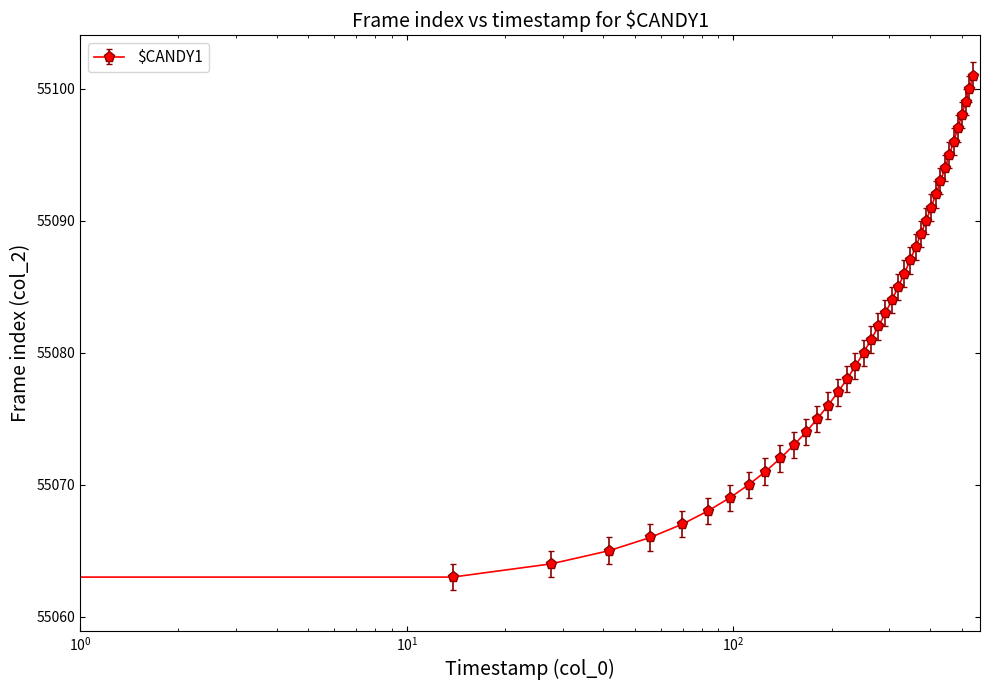

What is the smallest value displayed?

55062